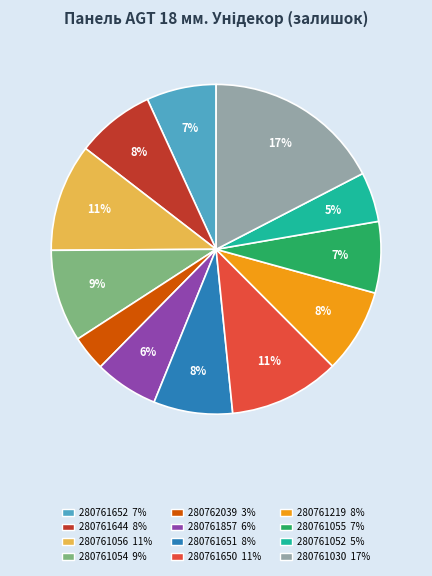

To the nearest percent, what is the combined percentage of 280761652 and 280761644?

15%